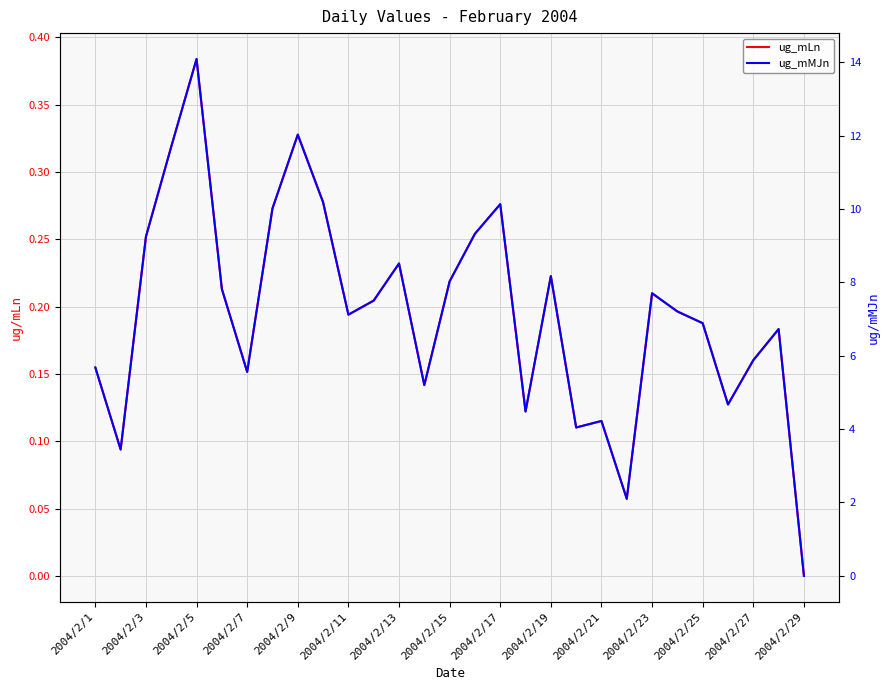

What are all the series names shown in the legend?

ug_mLn, ug_mMJn